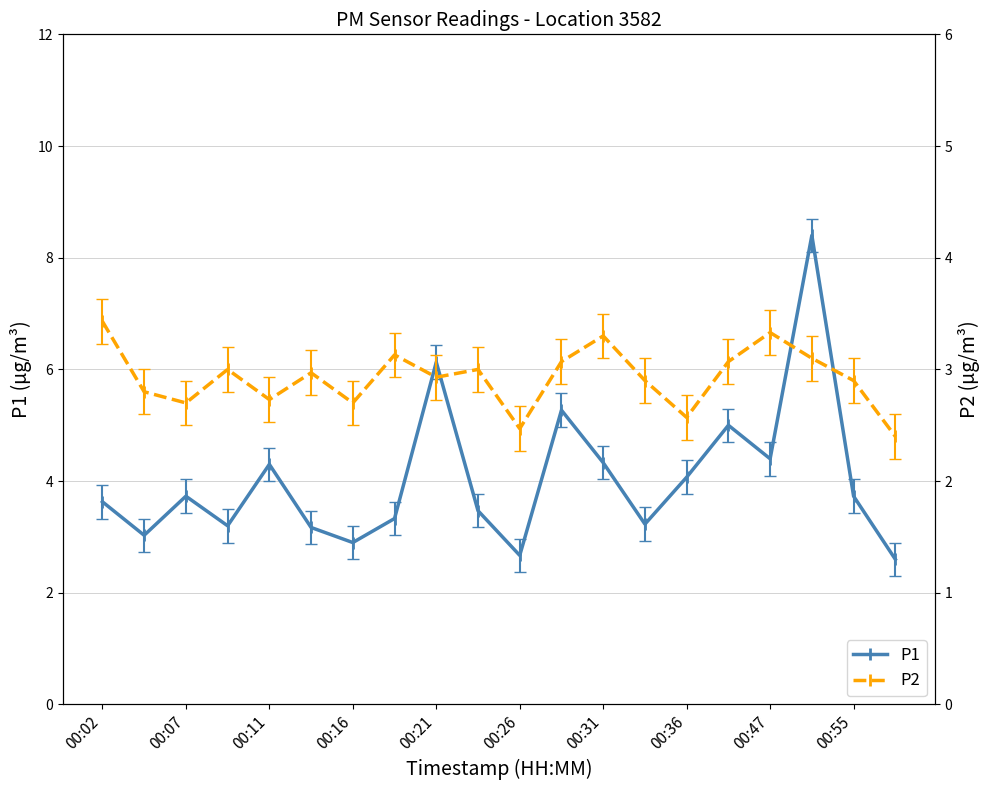

In P1, how many points are higher than both neighbors (excluding endpoints)?

6